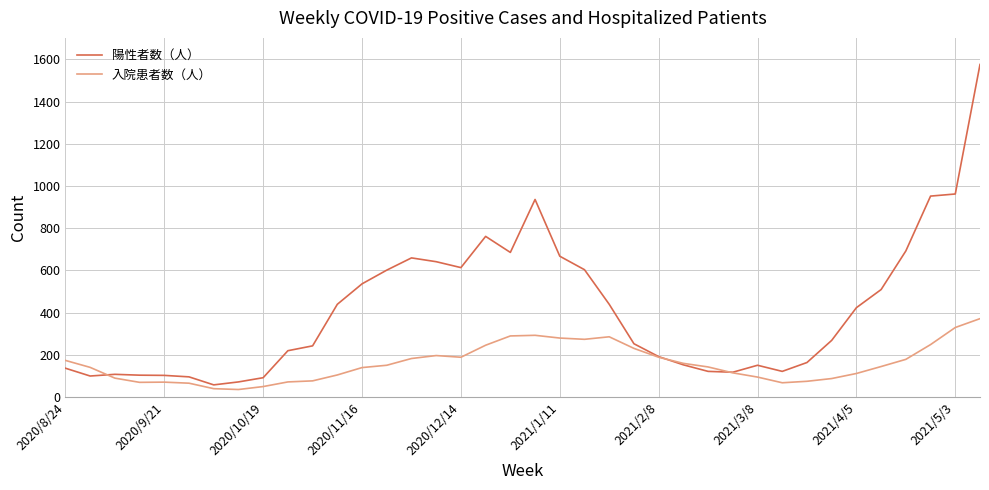

Which series has the largest range (max minus min)?

陽性者数（人）